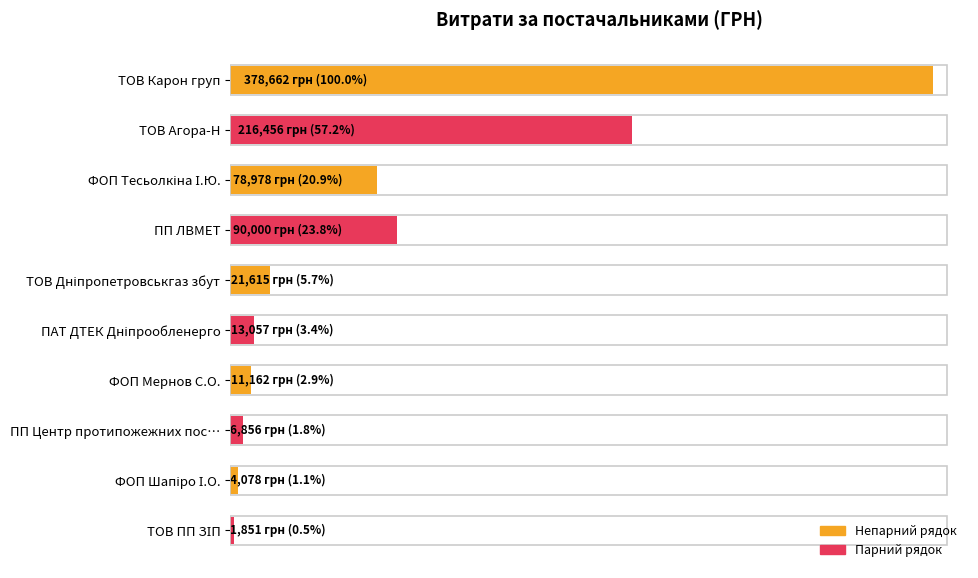

Are the bars horizontal?

Yes